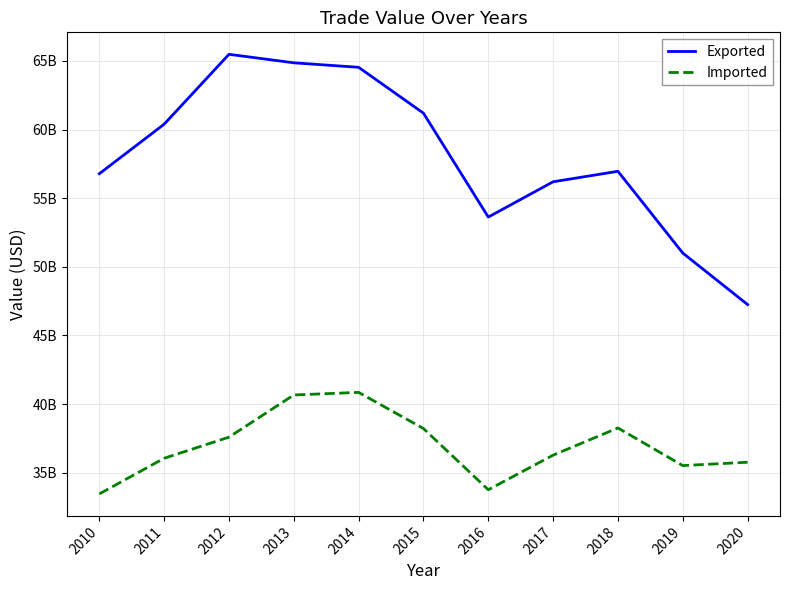

The Exported series shows 47251535197 at 2020. True or false?

True